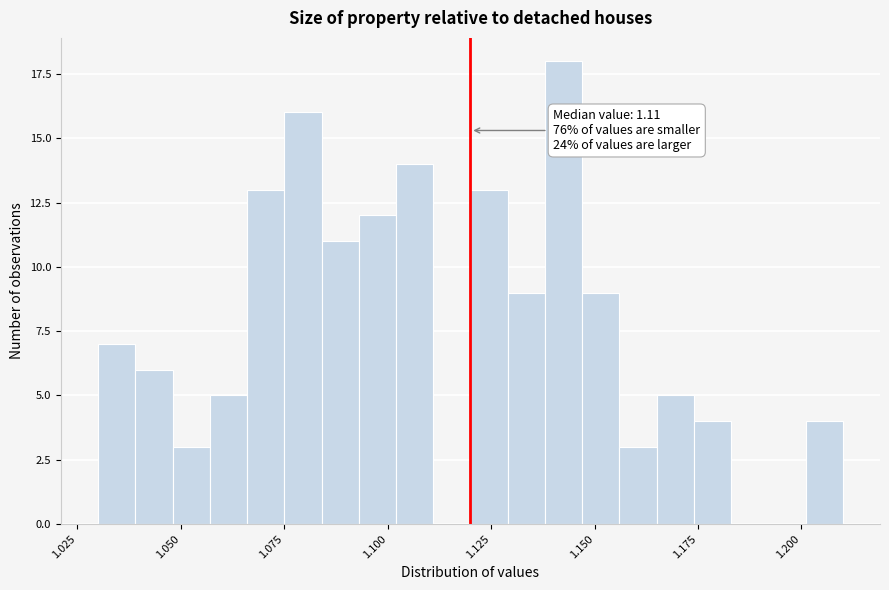

Around what value on the x-axis is the tallest bar? Give the approximate position of its centre, as read against the axis.

1.145